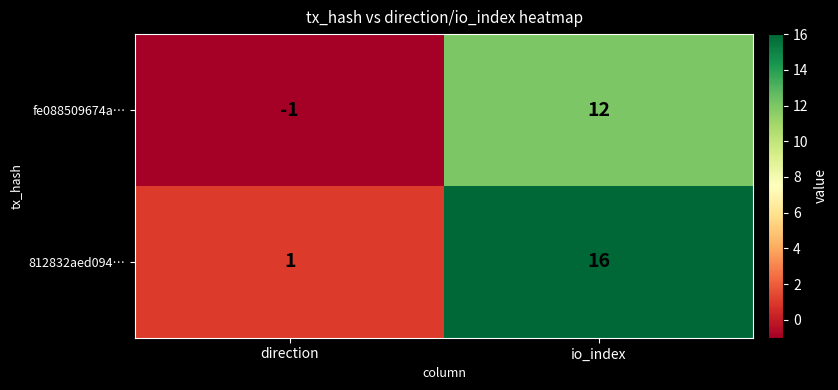

Read the fe088509674a… value at io_index, to the nearest 10.

10